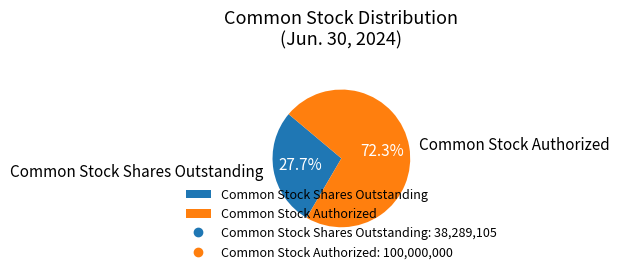

What percentage do Common Stock Shares Outstanding and Common Stock Authorized together represent?

100.0%